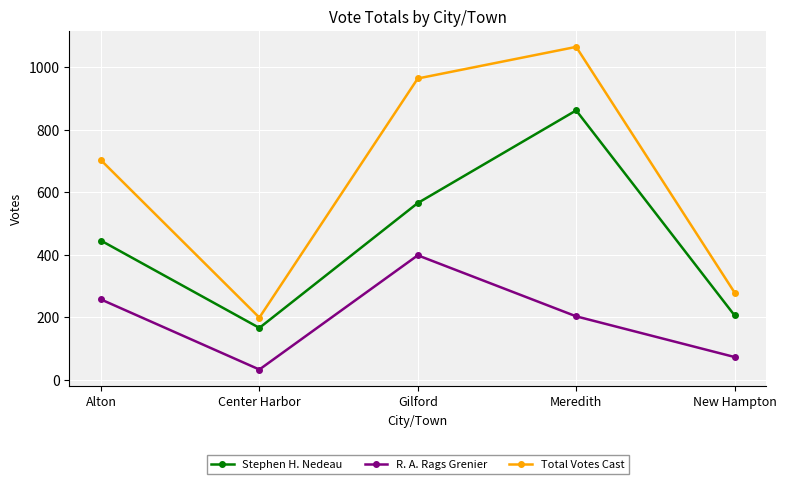

Reading right to left, list all the values displayed in this chart.

Stephen H. Nedeau: 206	861	565	166	445
R. A. Rags Grenier: 73	203	398	33	257
Total Votes Cast: 279	1064	963	199	702